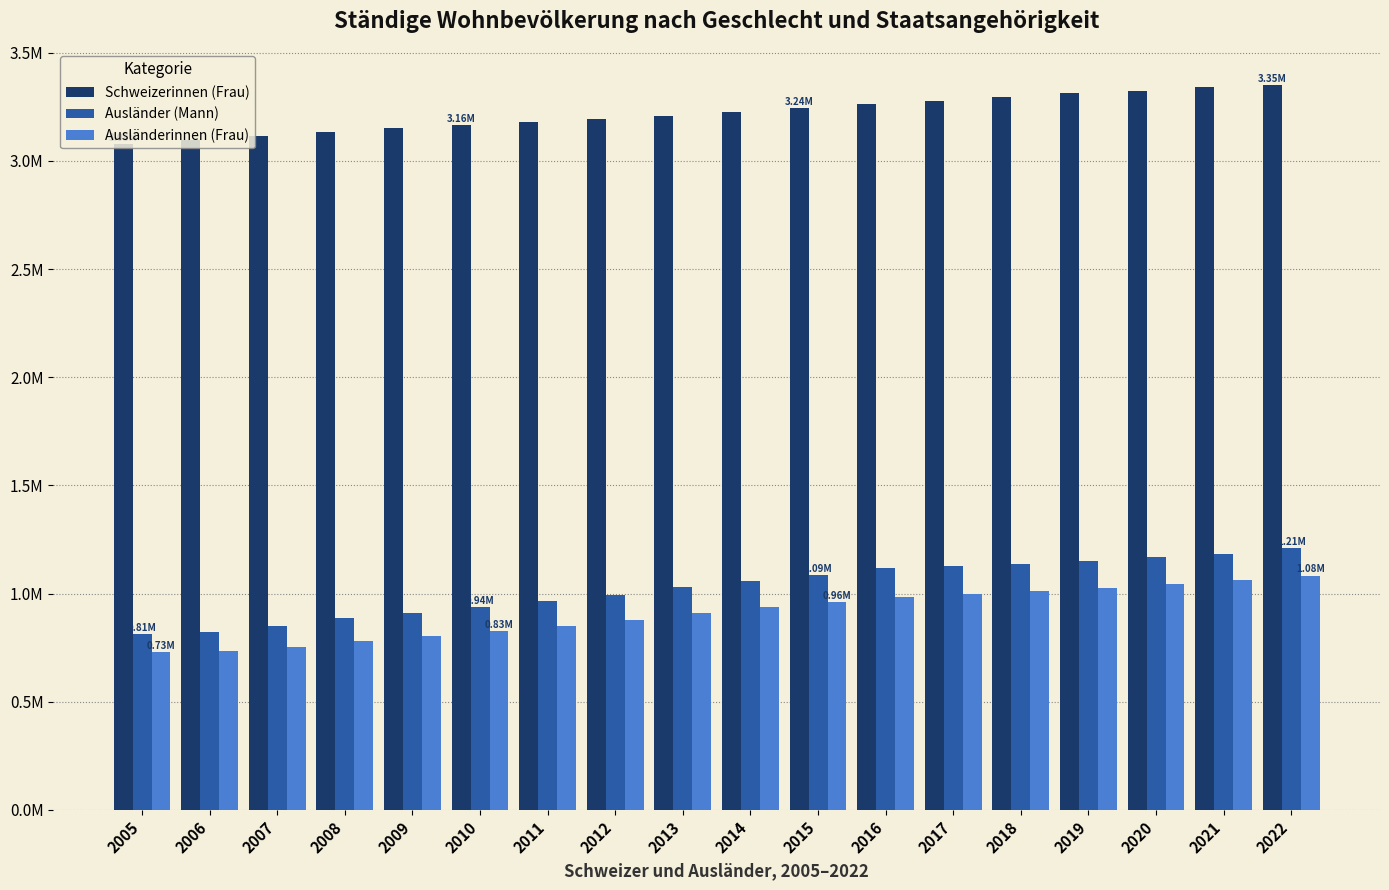

Does the chart contain any negative values?

No